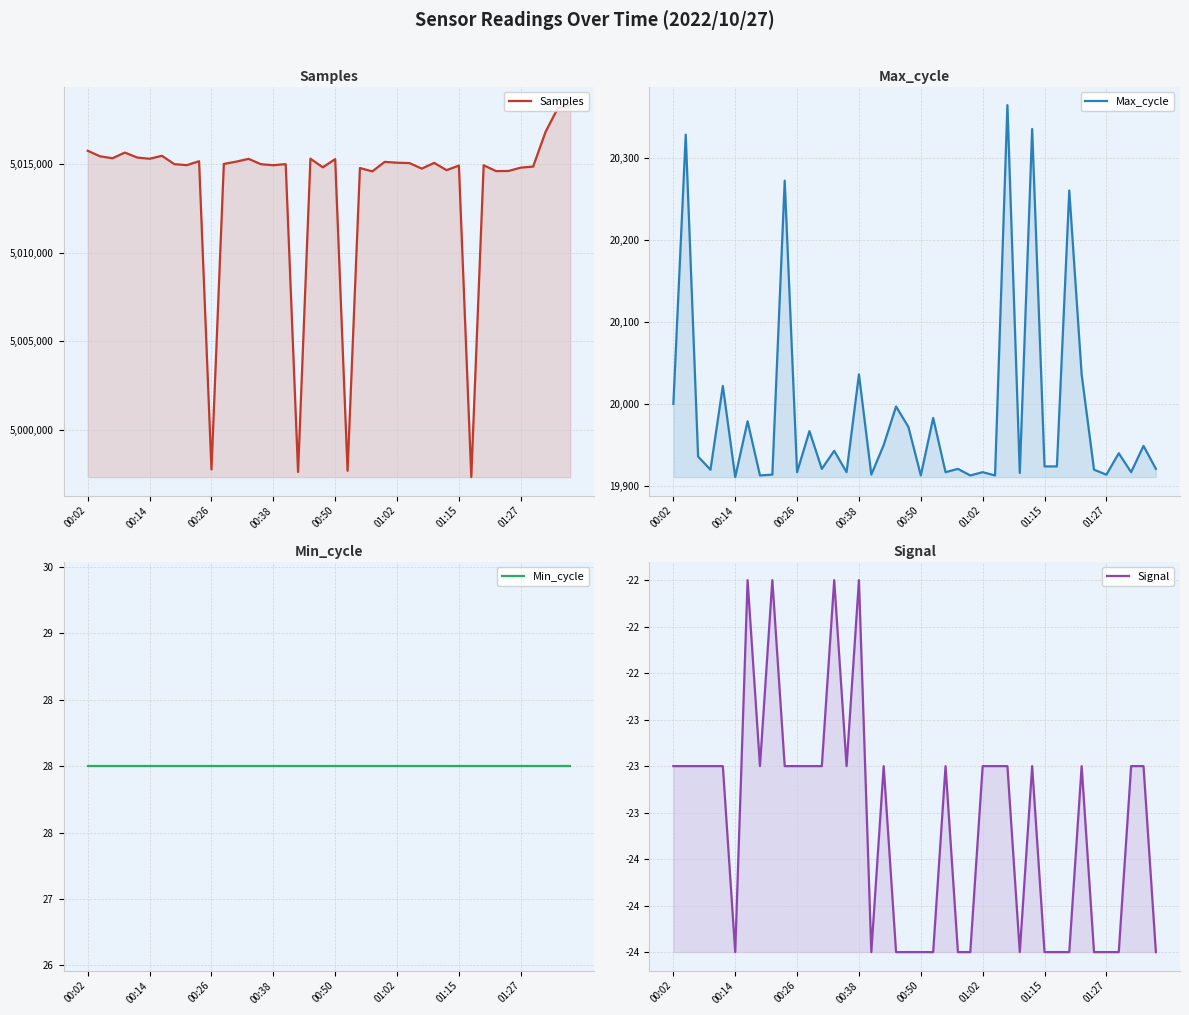

What is the difference between the second highest and second lowest values in the Max_cycle series?

422